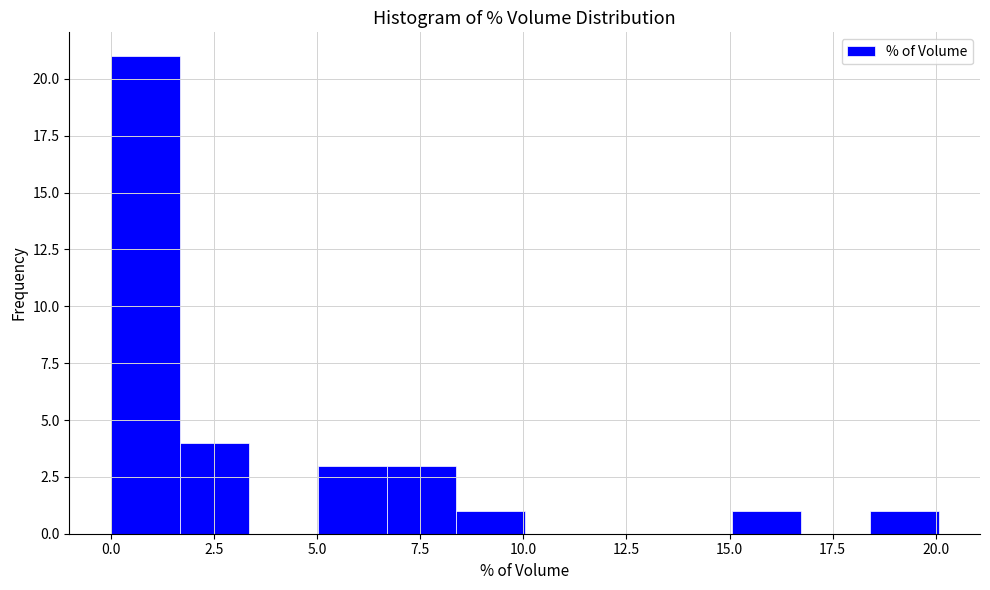

Around what value on the x-axis is the tallest bar? Give the approximate position of its centre, as read against the axis.

1.0